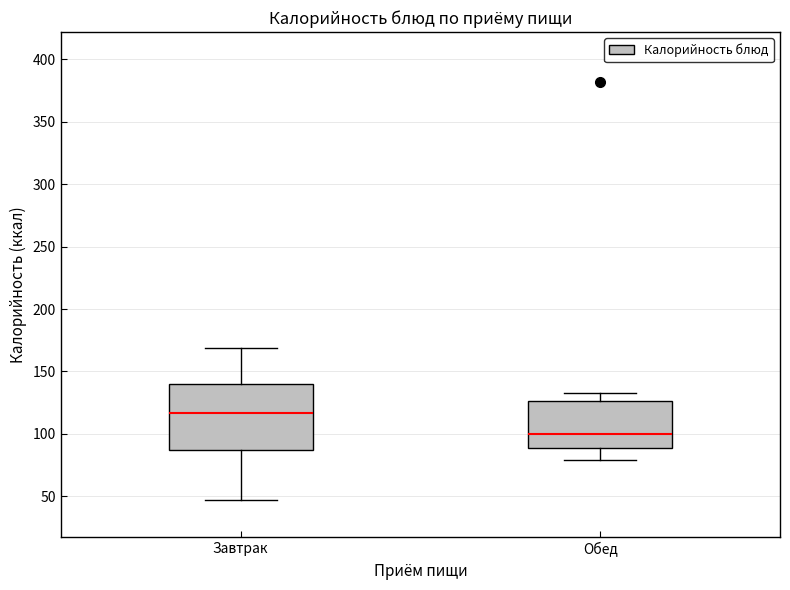

Which box has the lowest median line?

Обед